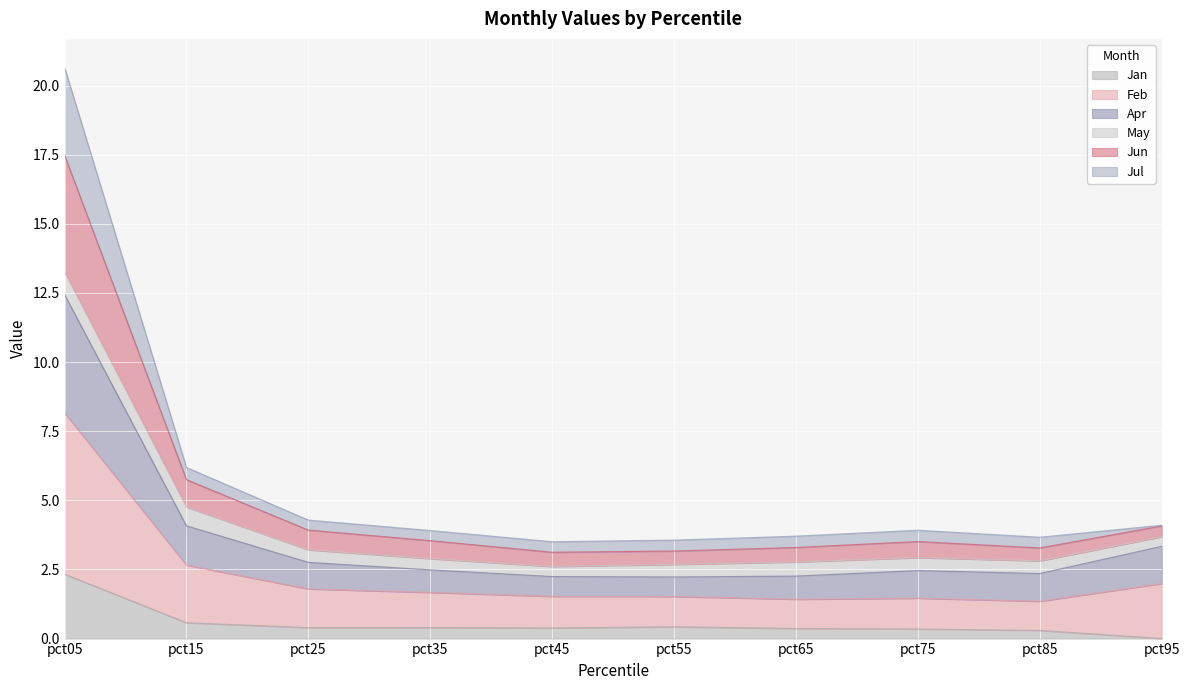

At which category is the sum across all series the highest?

pct05